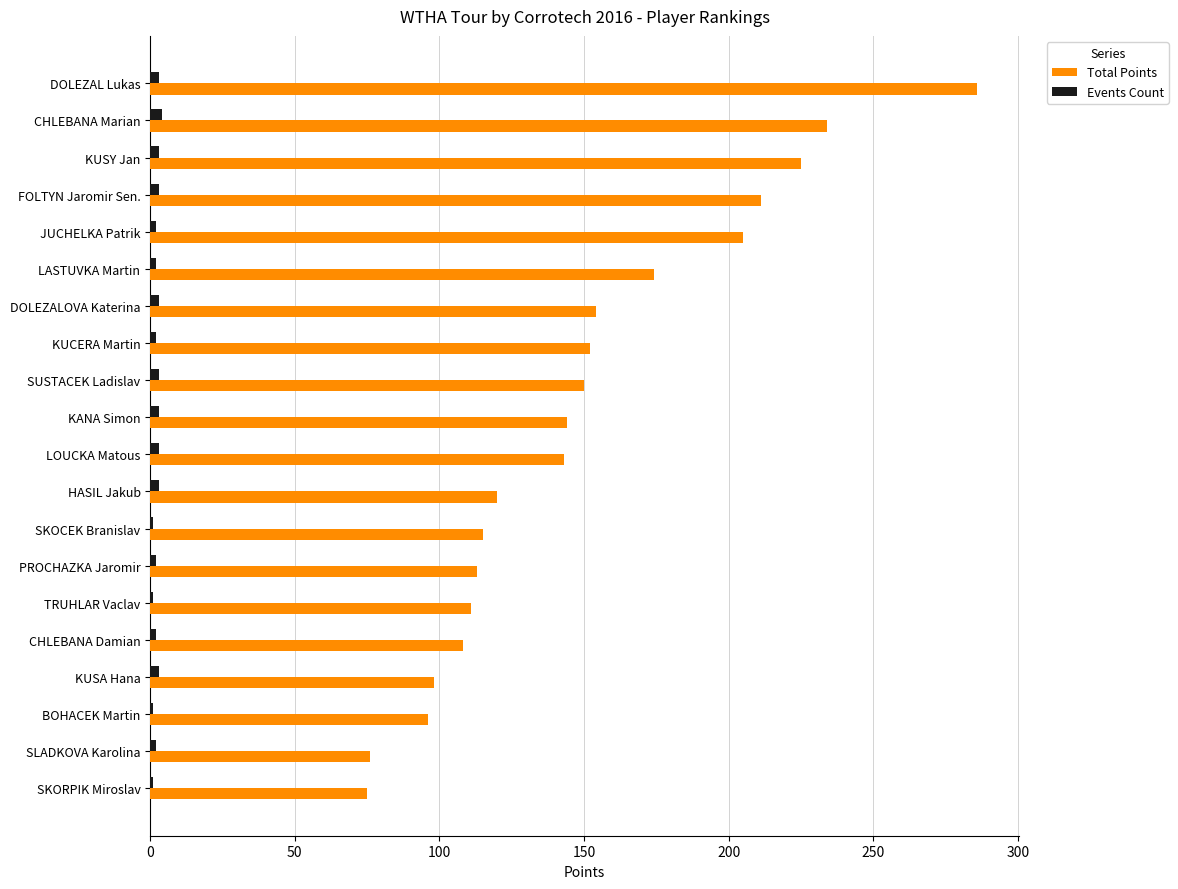

What is the minimum value for Total Points?

75